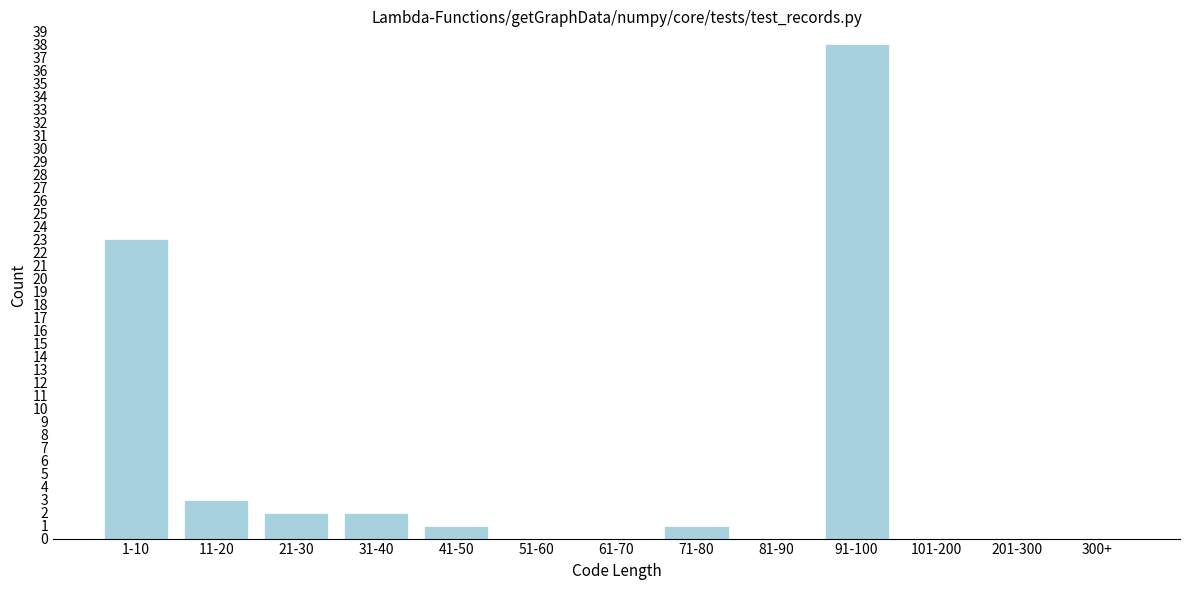

Reading right to left, extract all data points from this chart.

300+=0	201-300=0	101-200=0	91-100=38	81-90=0	71-80=1	61-70=0	51-60=0	41-50=1	31-40=2	21-30=2	11-20=3	1-10=23